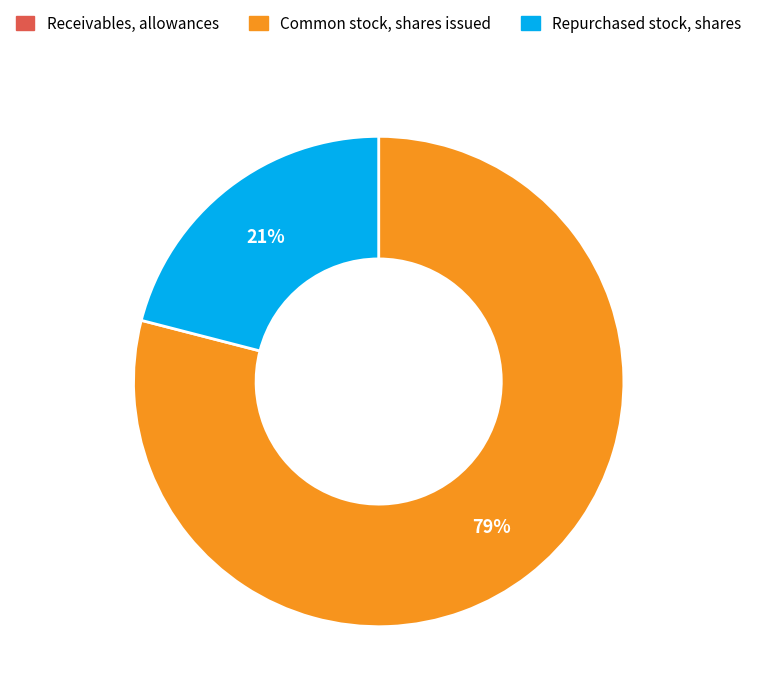

To the nearest percent, what is the combined percentage of Repurchased stock, shares and Common stock, shares issued?

100%